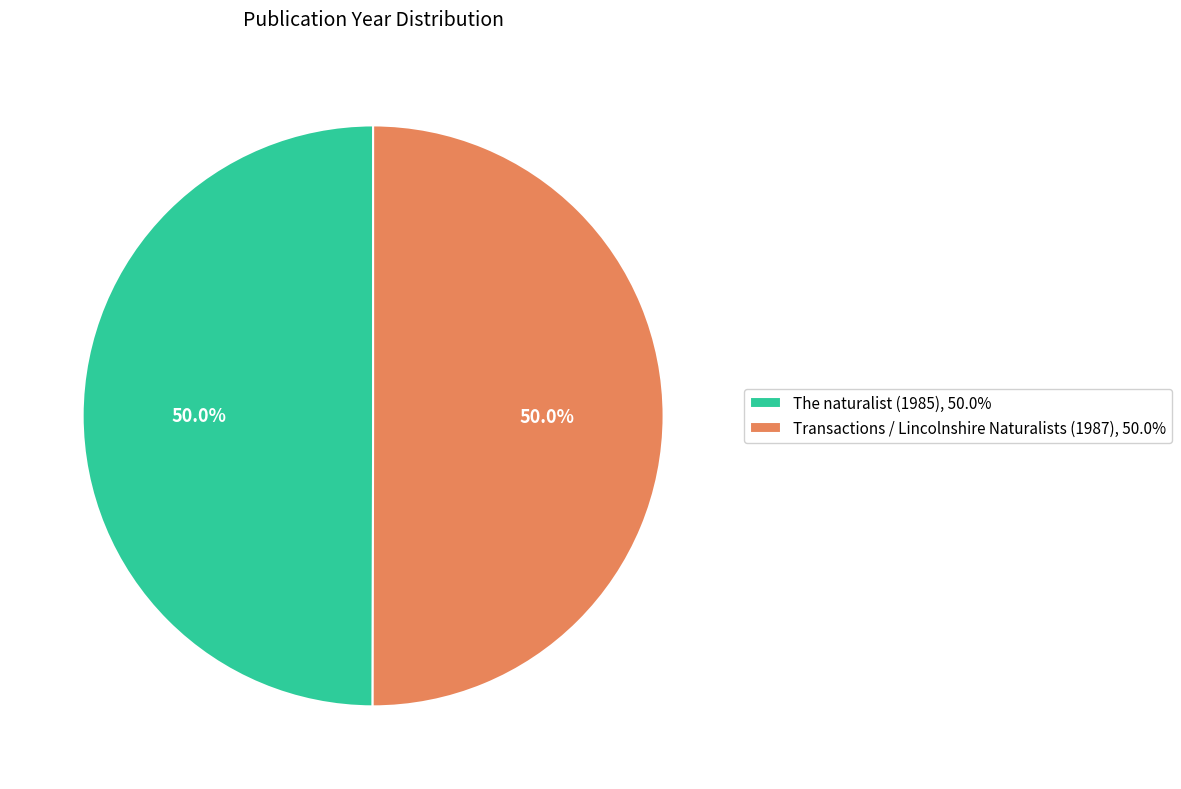

How many slices are in this pie chart?

2